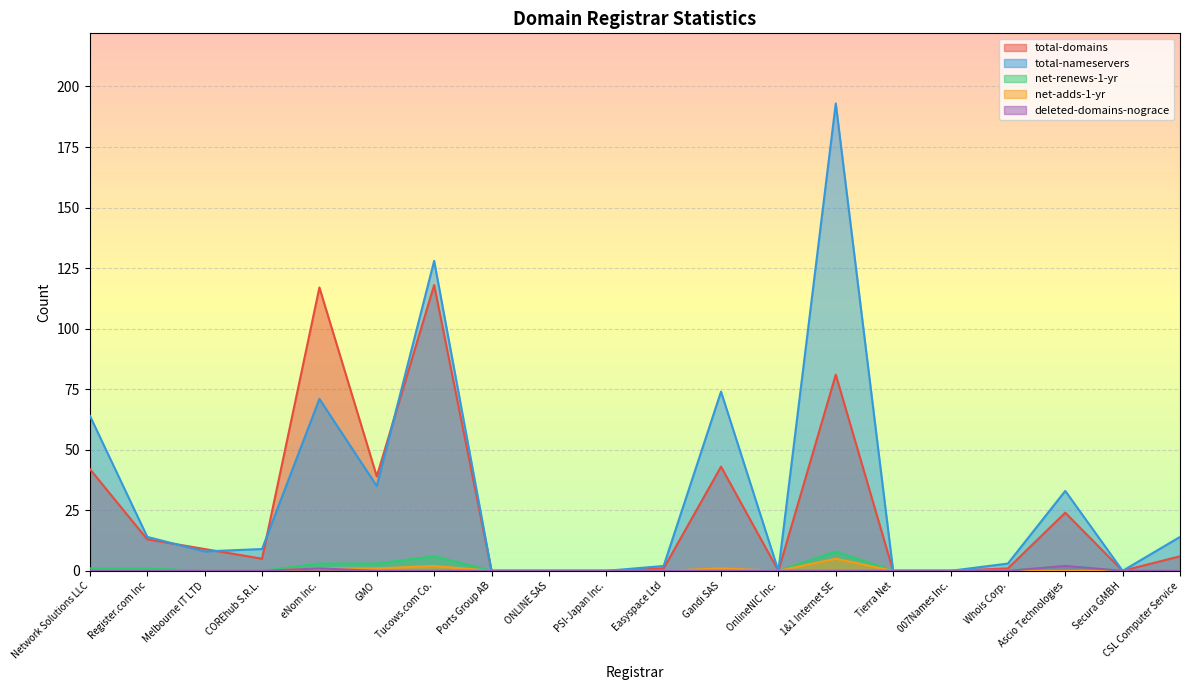

Reading left to right, transcribe all the data shown in this chart.

total-domains: 42	13	9	5	117	39	118	0	0	0	1	43	0	81	0	0	1	24	0	6
total-nameservers: 64	14	8	9	71	35	128	0	0	0	2	74	0	193	0	0	3	33	0	14
net-renews-1-yr: 1	1	0	0	3	3	6	0	0	0	0	0	0	8	0	0	0	2	0	0
net-adds-1-yr: 0	0	0	0	1	1	2	0	0	0	0	1	0	5	0	0	0	0	0	0
deleted-domains-nograce: 0	0	0	0	1	0	0	0	0	0	0	0	0	0	0	0	0	2	0	0